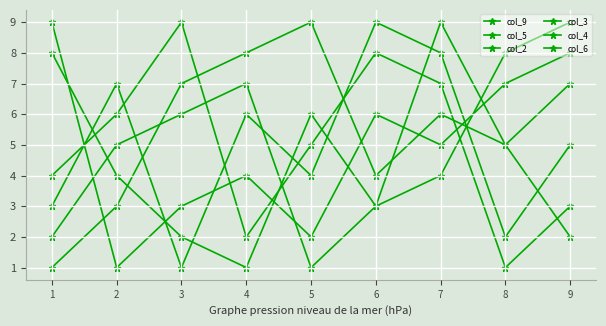

Which series has the largest range (max minus min)?

col_9